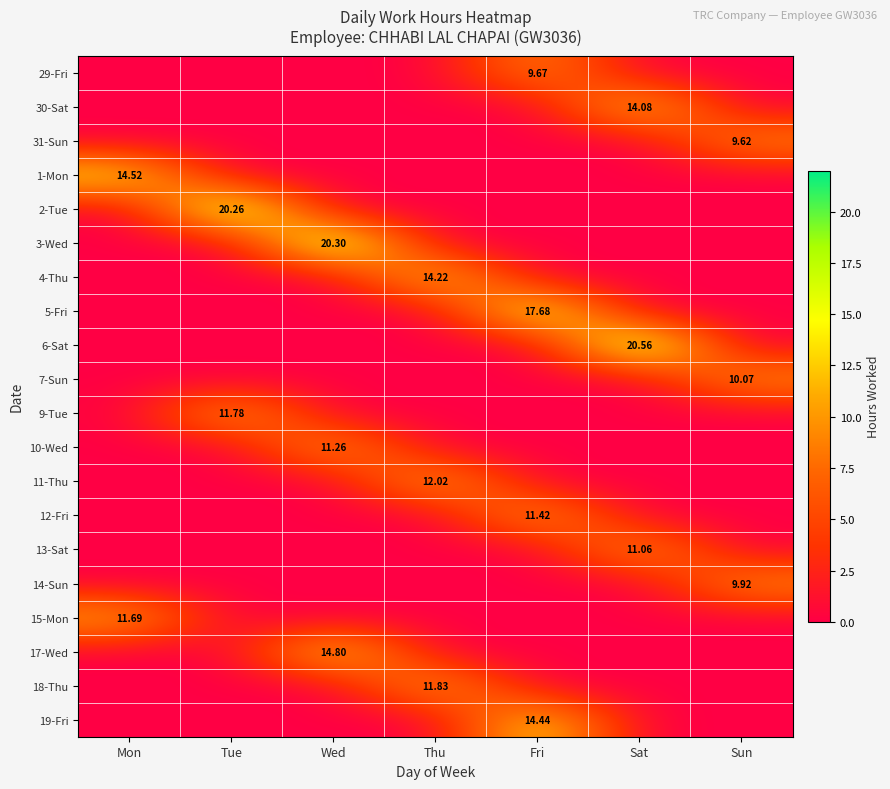

How many values in the 11-Thu series exceed 0?

1